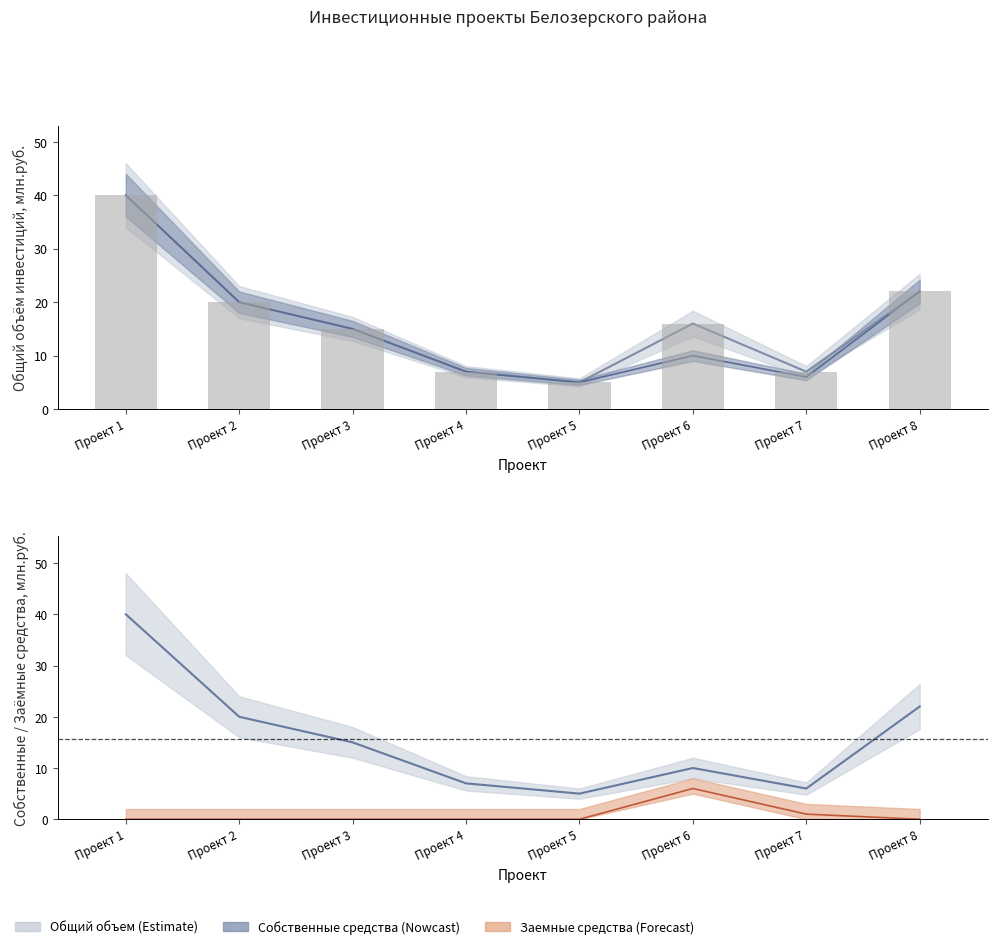

What is the sum of all Собственные средства values?

125